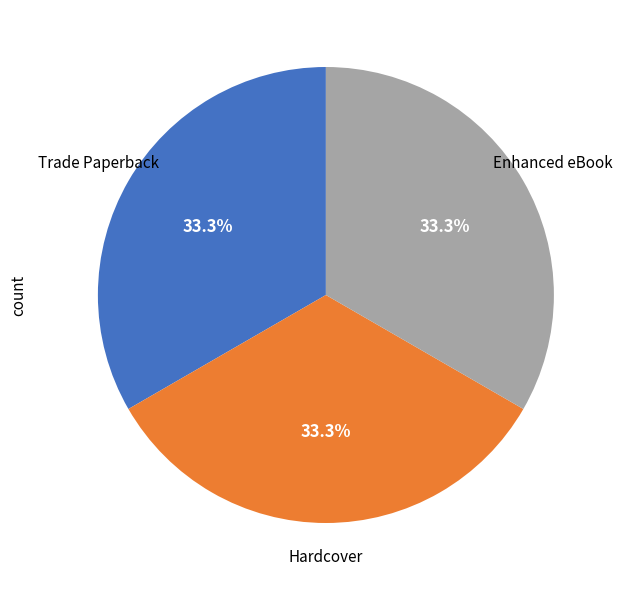

Approximately how many times larger is the value at Trade Paperback compared to Enhanced eBook?

1.0